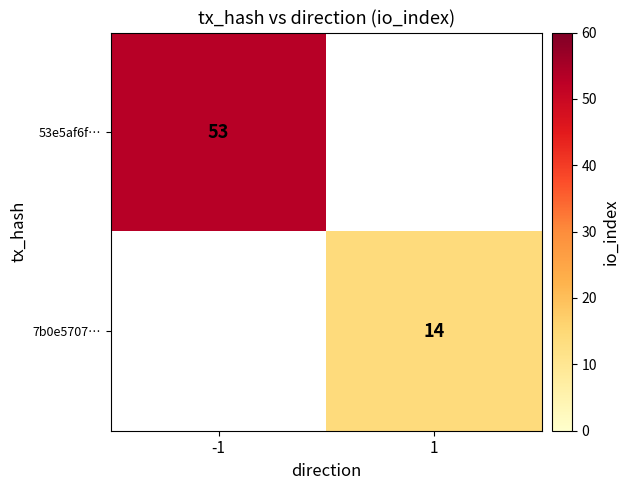

True or false: 7b0e5707… has a value of 14 at 1.

True